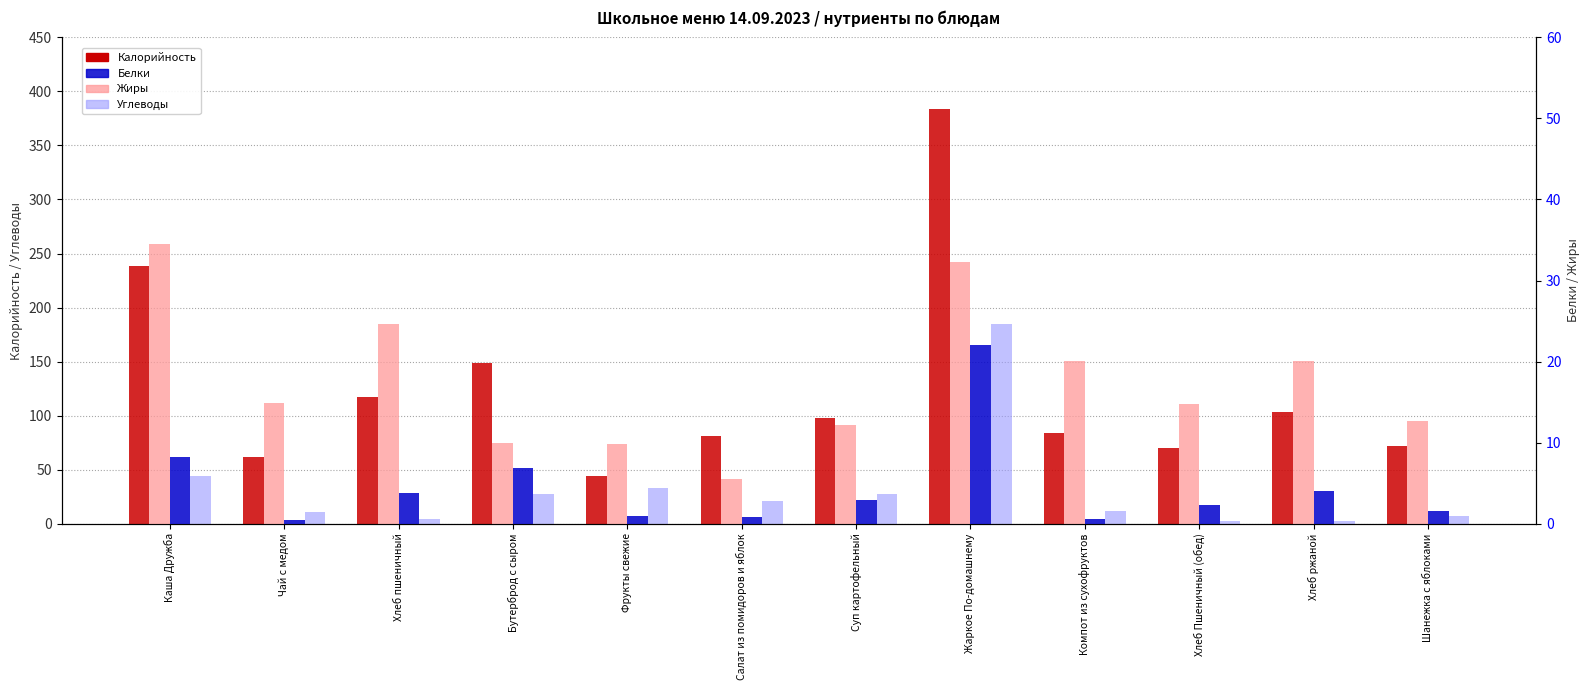

Reading left to right, what are all the values shown in this chart?

Калорийность: 238.2	62.0	117.0	149.0	44.0	81.0	97.8	383.8	84.0	70.2	103.0	72.0
Углеводы: 44.5	10.4	4.4	27.6	33.1	21.1	27.8	184.9	11.8	2.4	2.8	7.1
Жиры: 34.5	14.9	24.6	10.0	9.8	5.5	12.2	32.2	20.1	14.8	20.1	12.7
Белки: 8.3	0.4	3.8	6.9	1.0	0.8	2.9	22.0	0.6	2.3	4.0	1.5